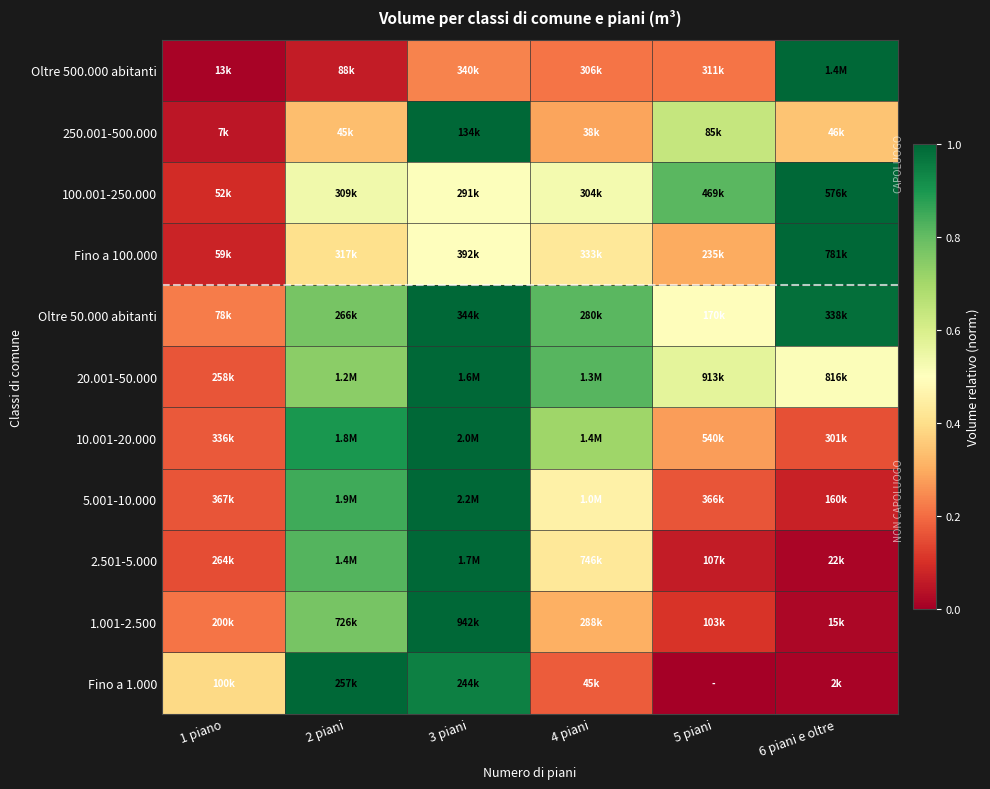

Count the number of data series in this chart.

11